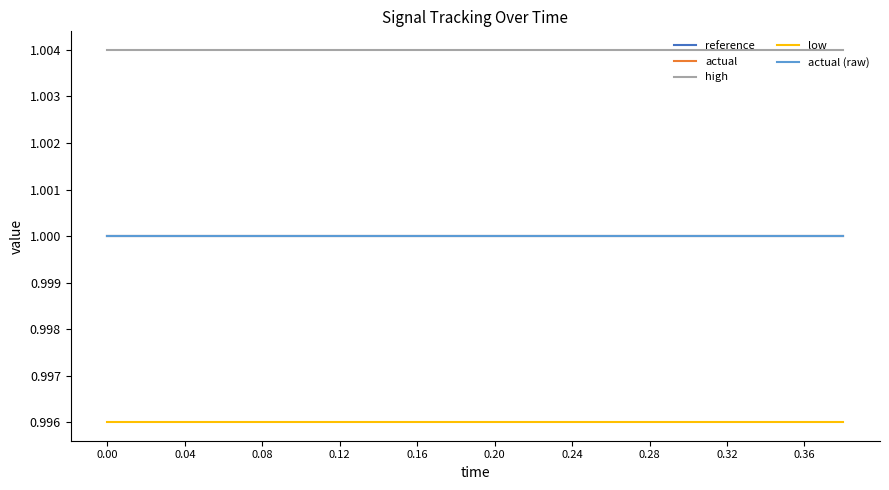

What is the average value of the high series?

1.0